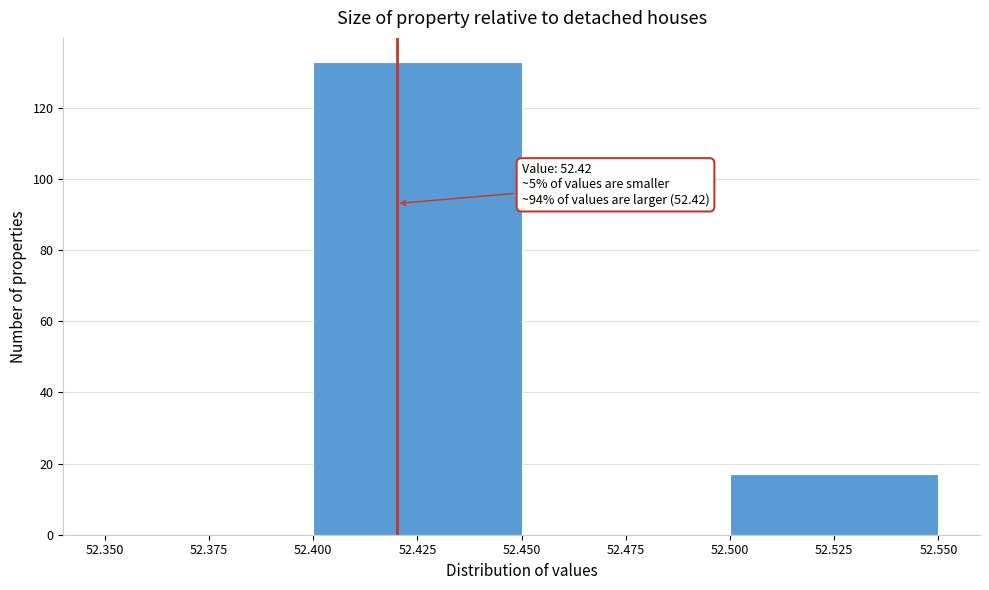

Over which range of the x-axis is the bar tallest?

52.400 to 52.450